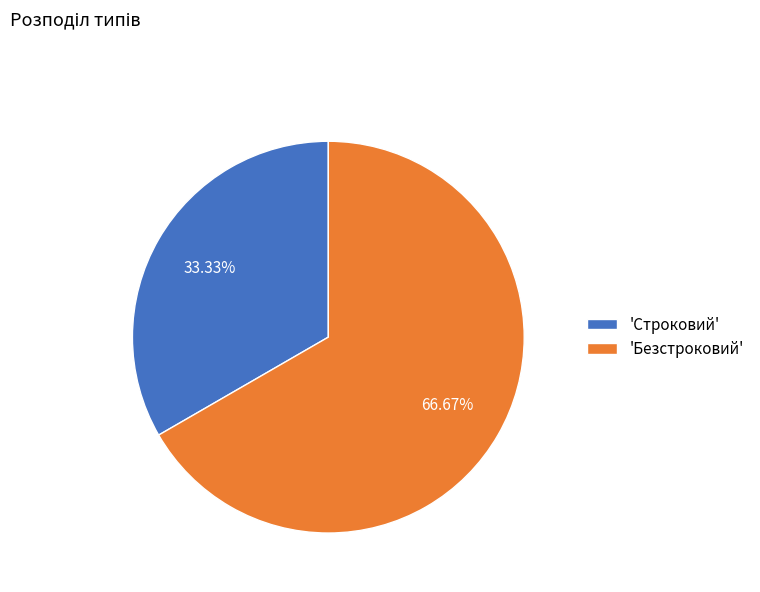

Do 'Безстроковий' and 'Строковий' together represent more than half of the pie?

Yes